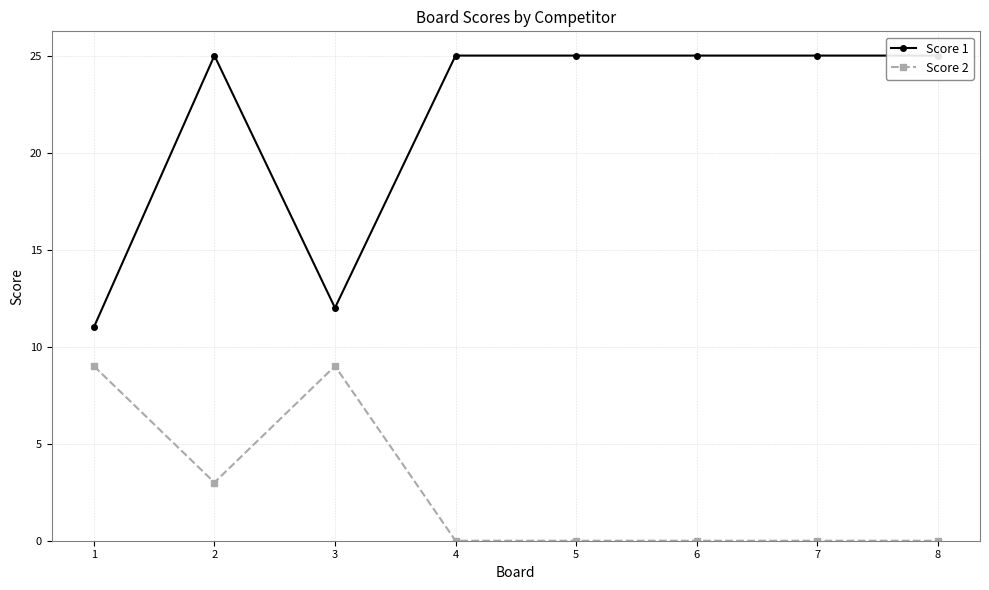

What is the value of the Score 1 point at the 5th from the left?

25